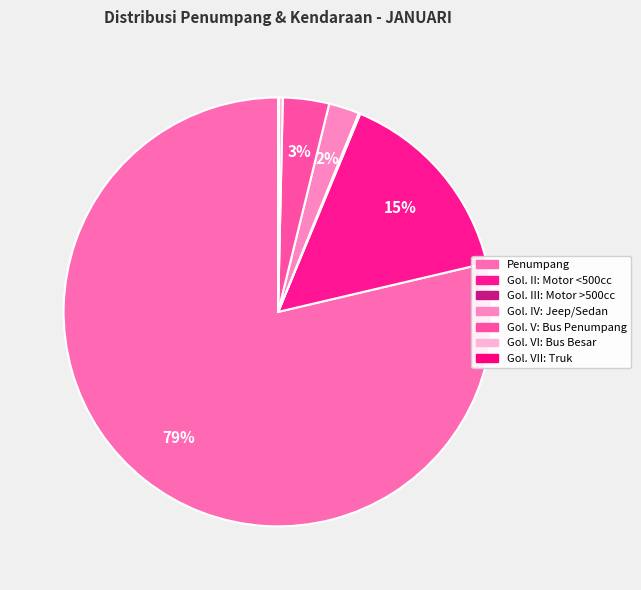

Which slice is the largest?

Penumpang